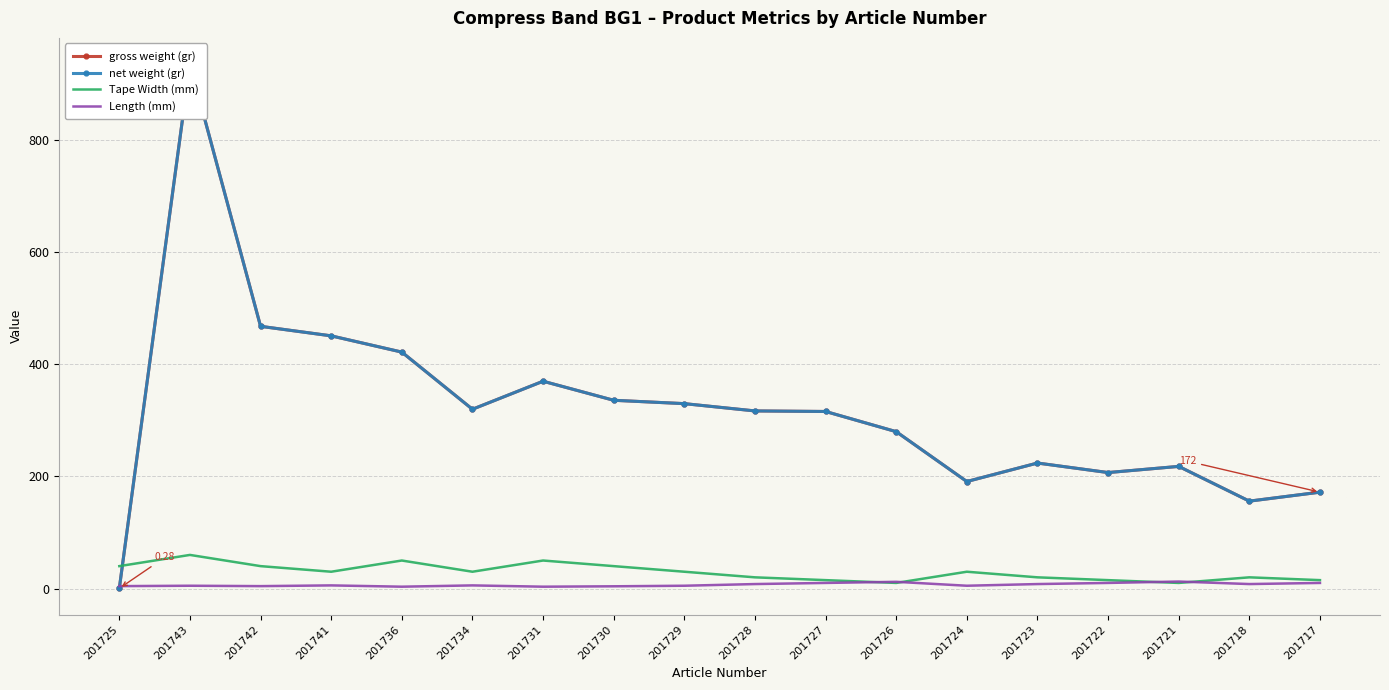

How many times do Tape Width (mm) and Length (mm) cross each other?

4